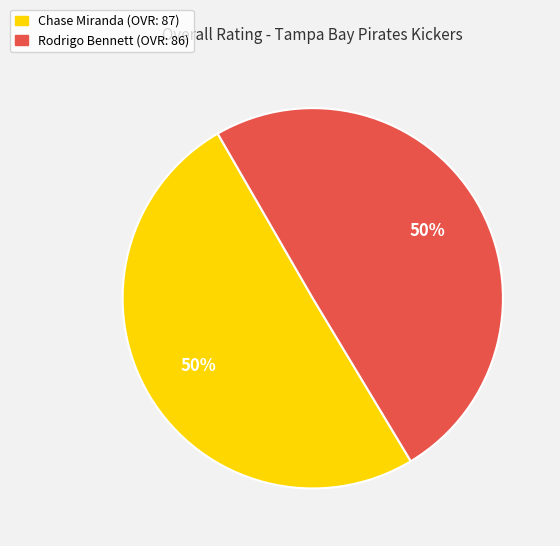

To the nearest percent, what portion does Chase Miranda represent?

50%